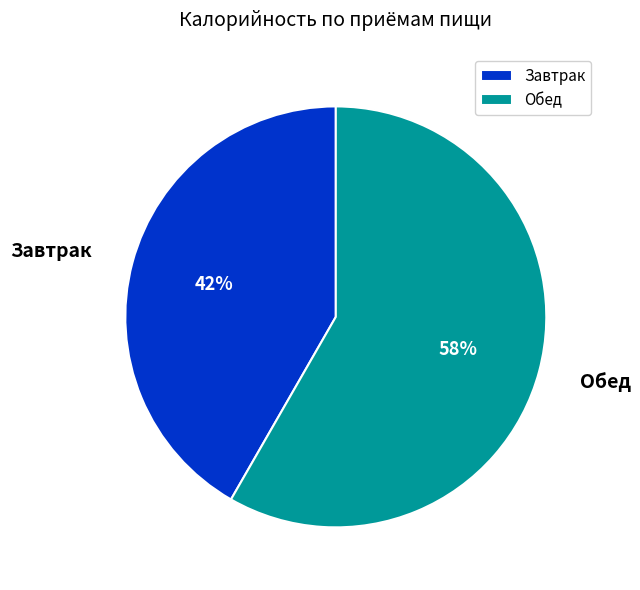

The Обед slice represents 58% of the pie. True or false?

True